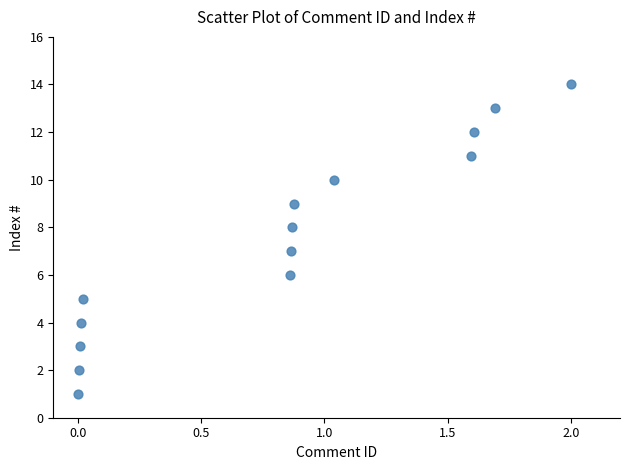

What is the range of Y values (max minus min)?

13